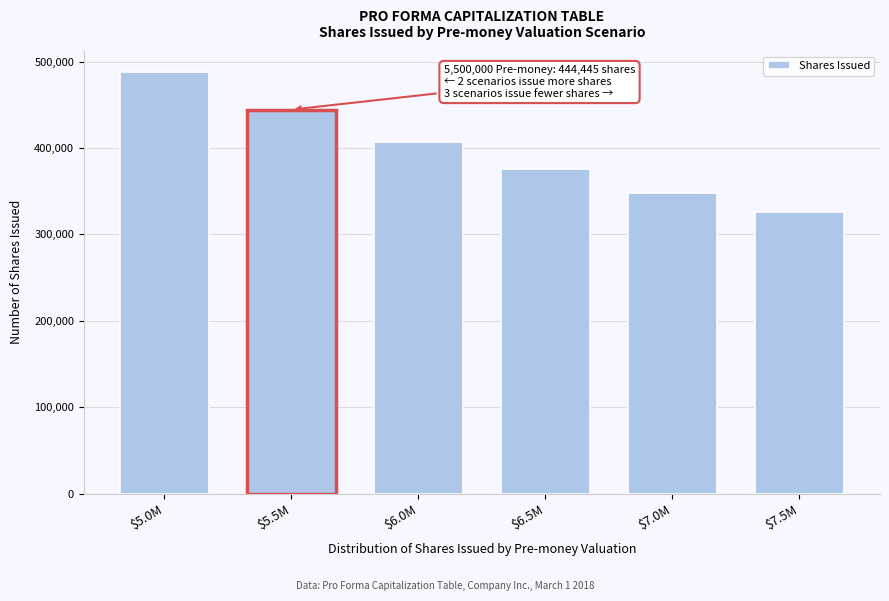

Reading left to right, list all the values displayed in this chart.

487805	444445	406505	375940	348433	325733